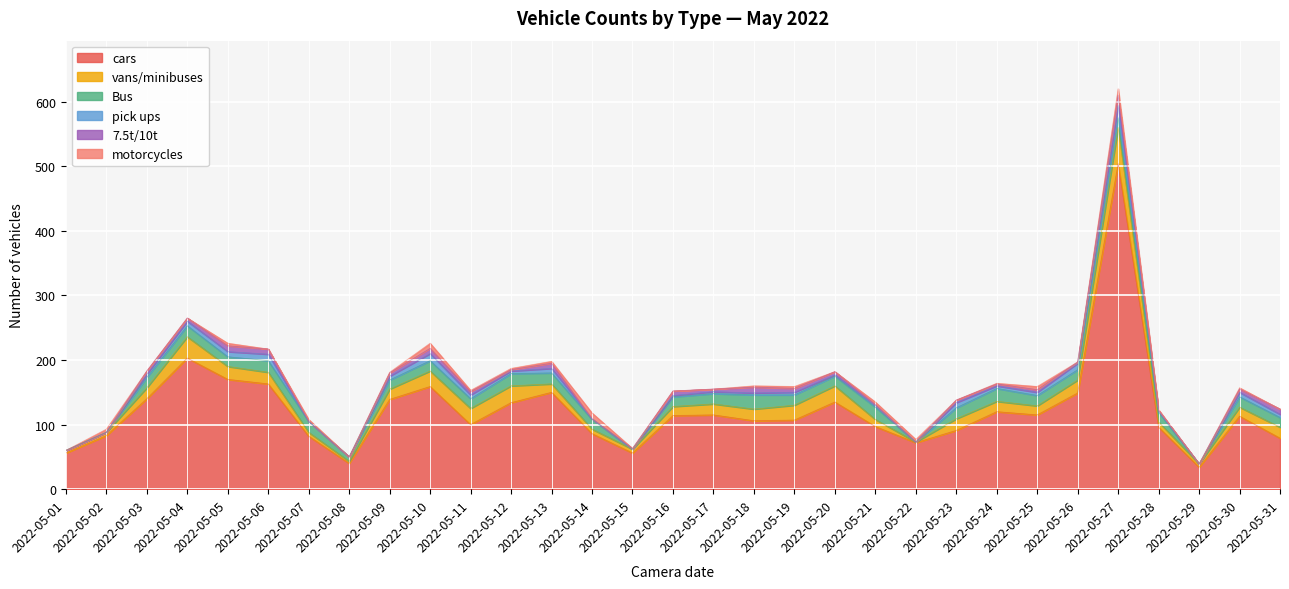

How many interior local peaks does the motorcycles series have?

9